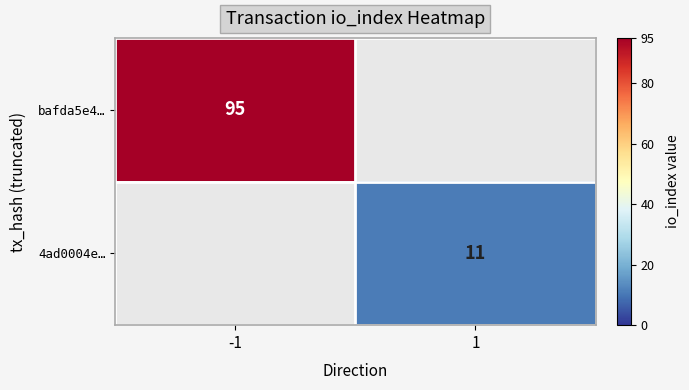

True or false: 4ad0004e… has a value of 11 at 1.

True